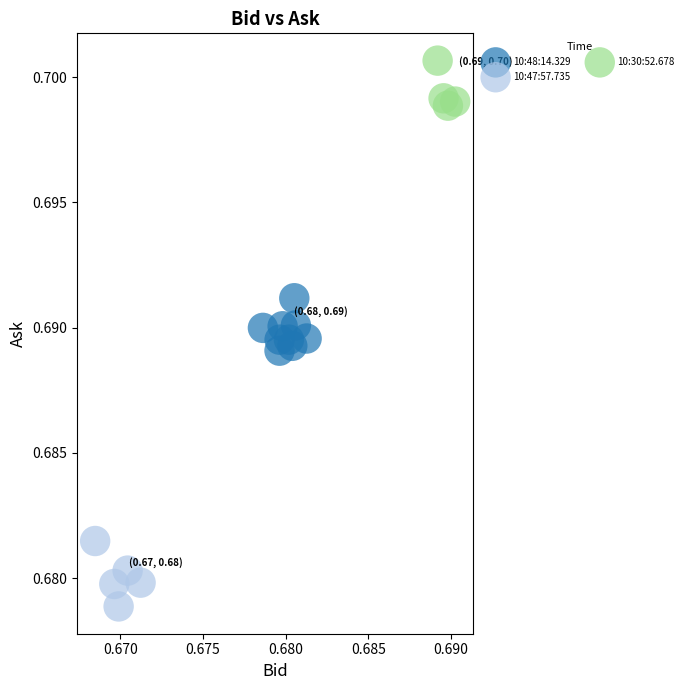

Which series reaches the minimum Y coordinate?

10:47:57.735